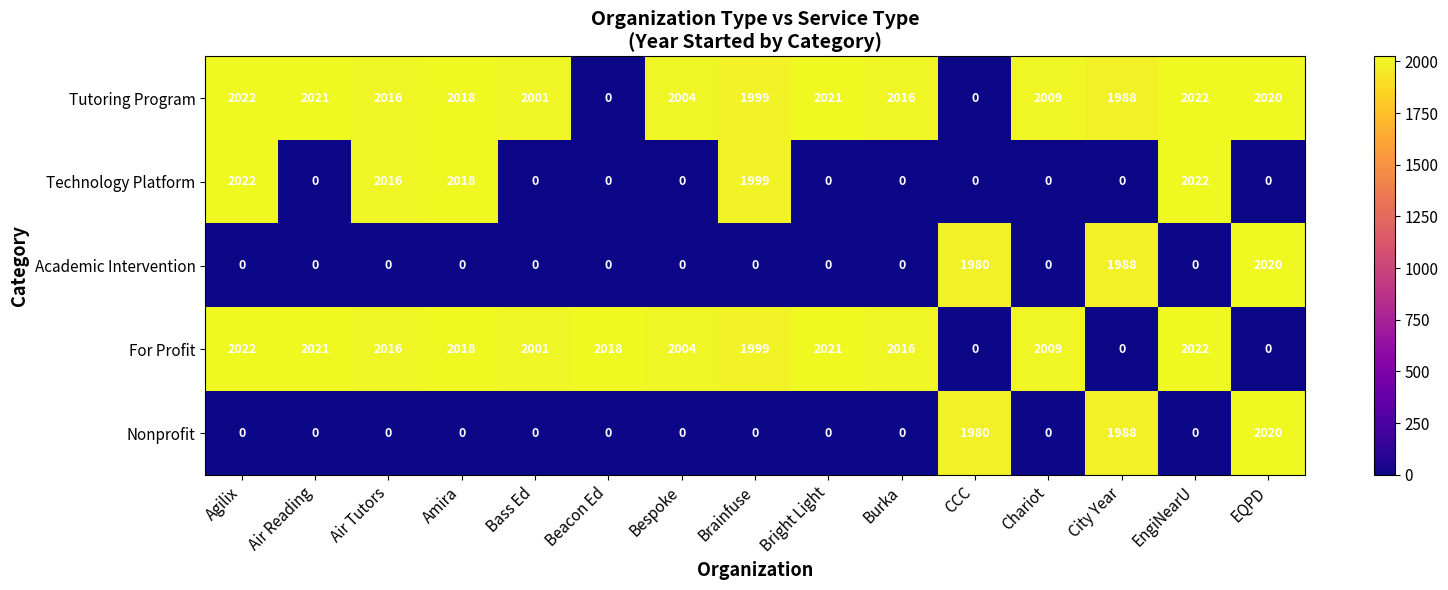

What is the greatest value displayed?

2022